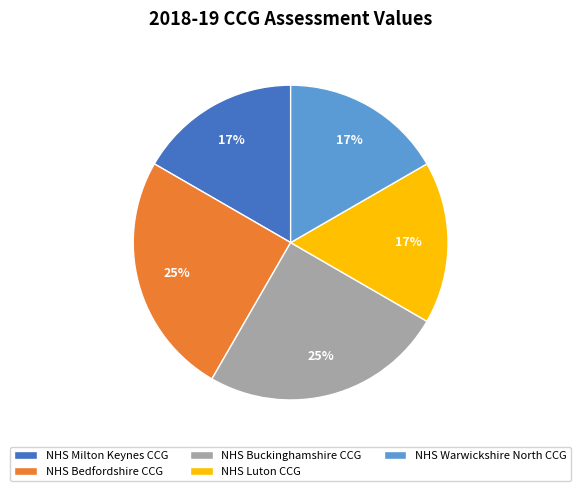

Does NHS Warwickshire North CCG account for over 50% of the chart?

No